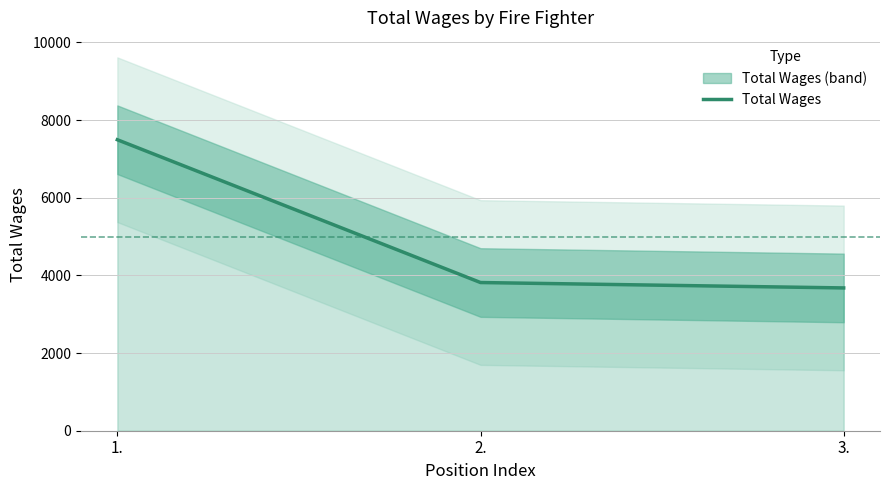

What is the change in value from 2. to 3.?

-139